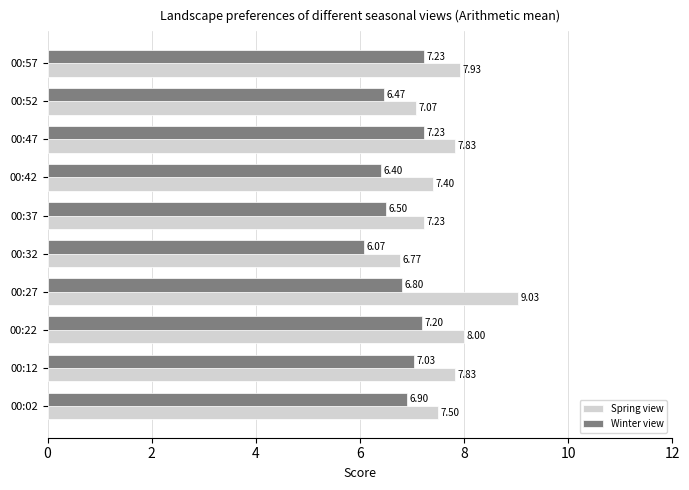

At how many categories does at least one series exceed 6?

10